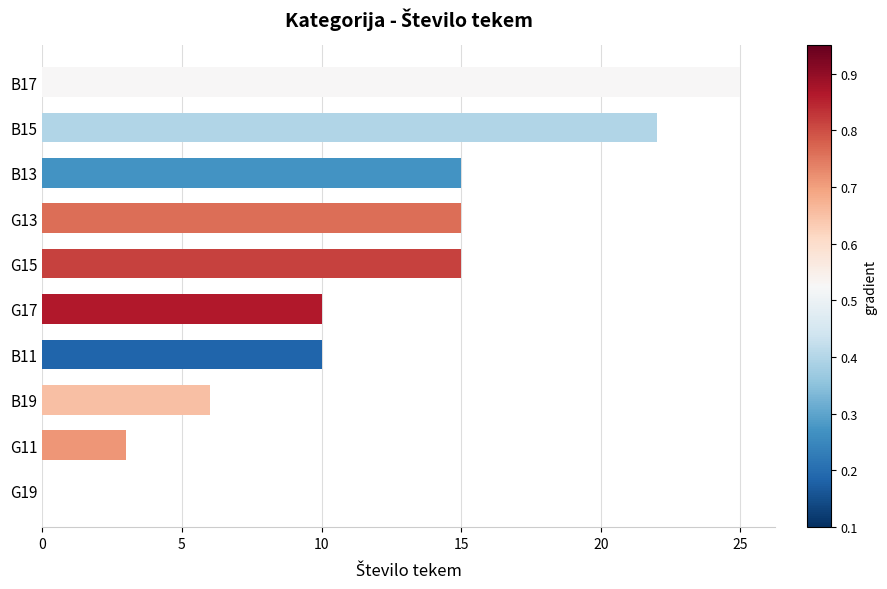

Reading bottom to top, extract all data points from this chart.

G19=0	G11=3	B19=6	B11=10	G17=10	G15=15	G13=15	B13=15	B15=22	B17=25